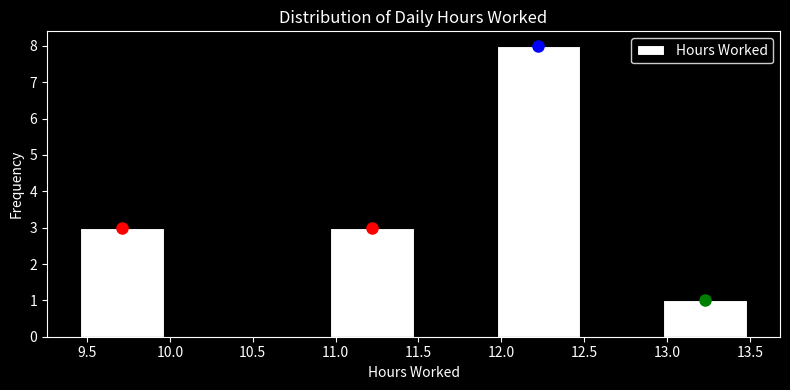

Which range on the x-axis has the tallest bar?

11.95 to 12.50